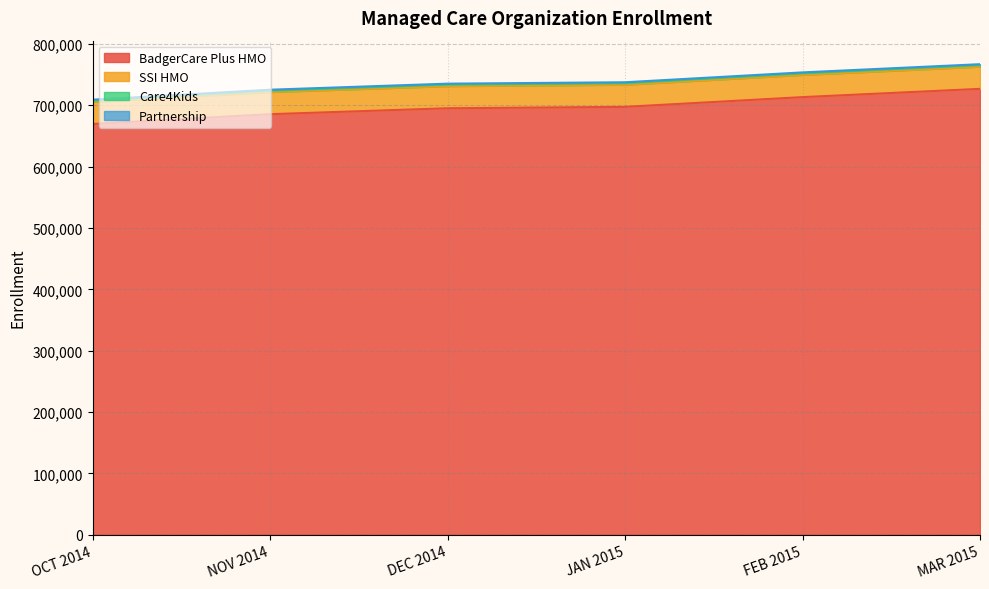

Which label corresponds to the largest value in the chart?

MAR 2015